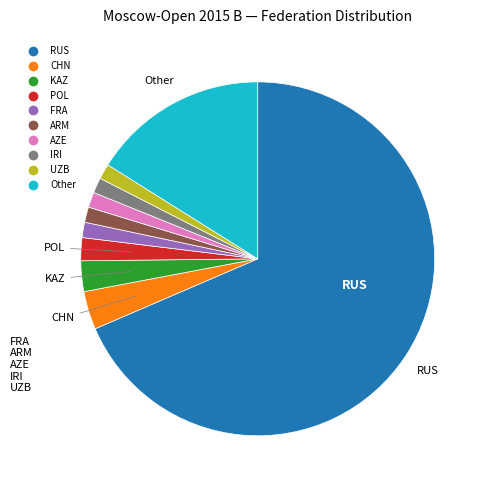

Is it true that IRI is 1% of the pie?

True